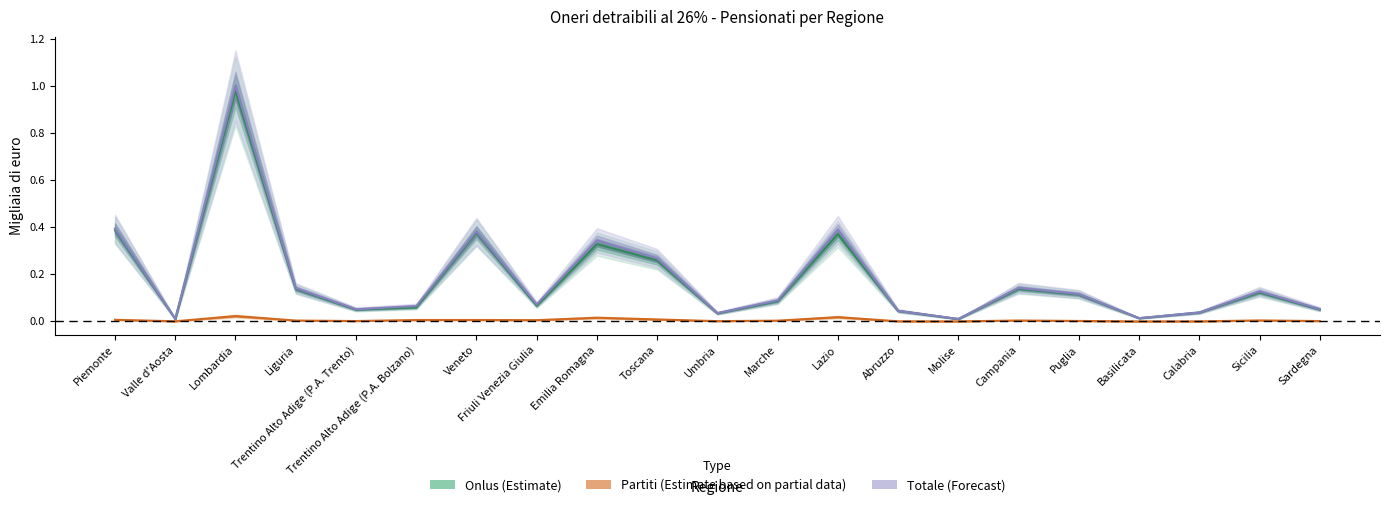

Is it true that Totale Frequenza equals 0.4 at Veneto?

True